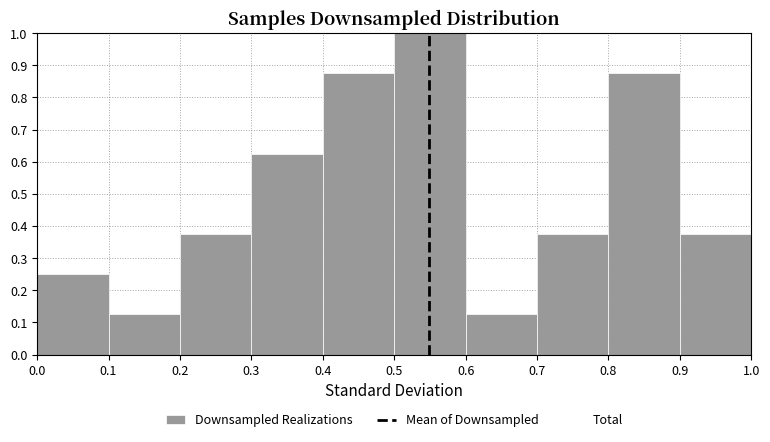

Which range on the x-axis has the tallest bar?

0.5 to 0.6